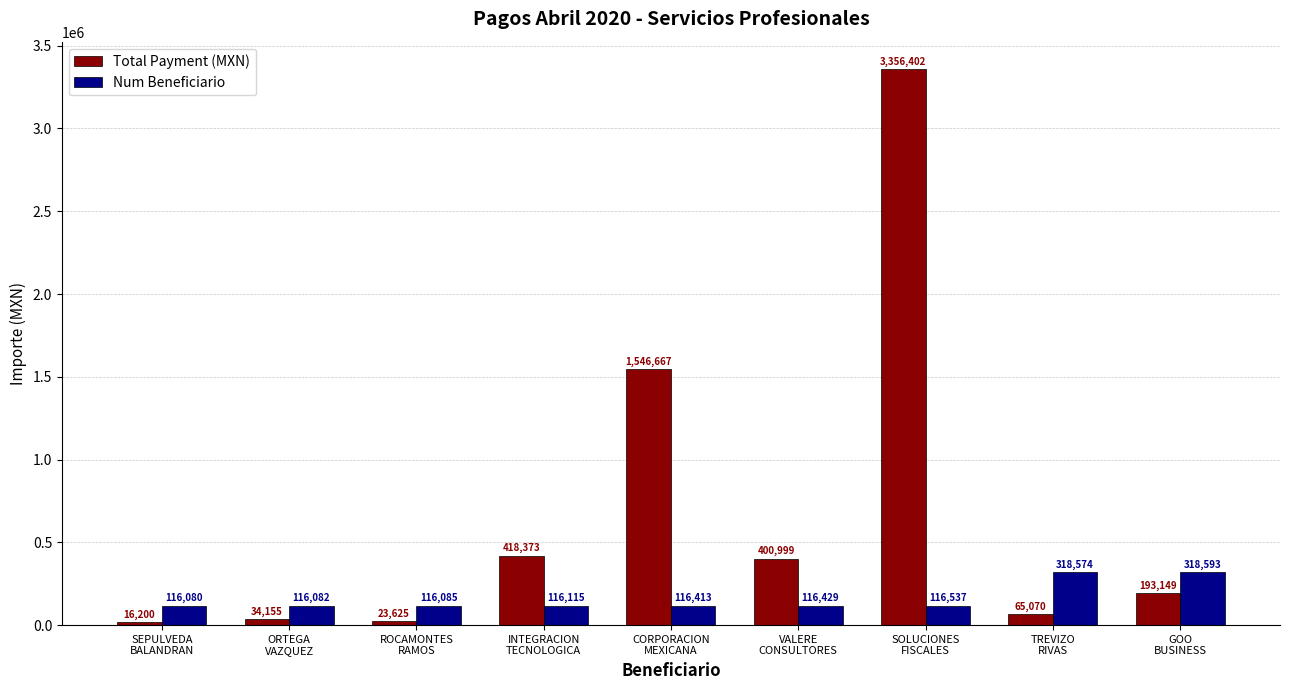

Which series has the largest range (max minus min)?

Total Payment (MXN)